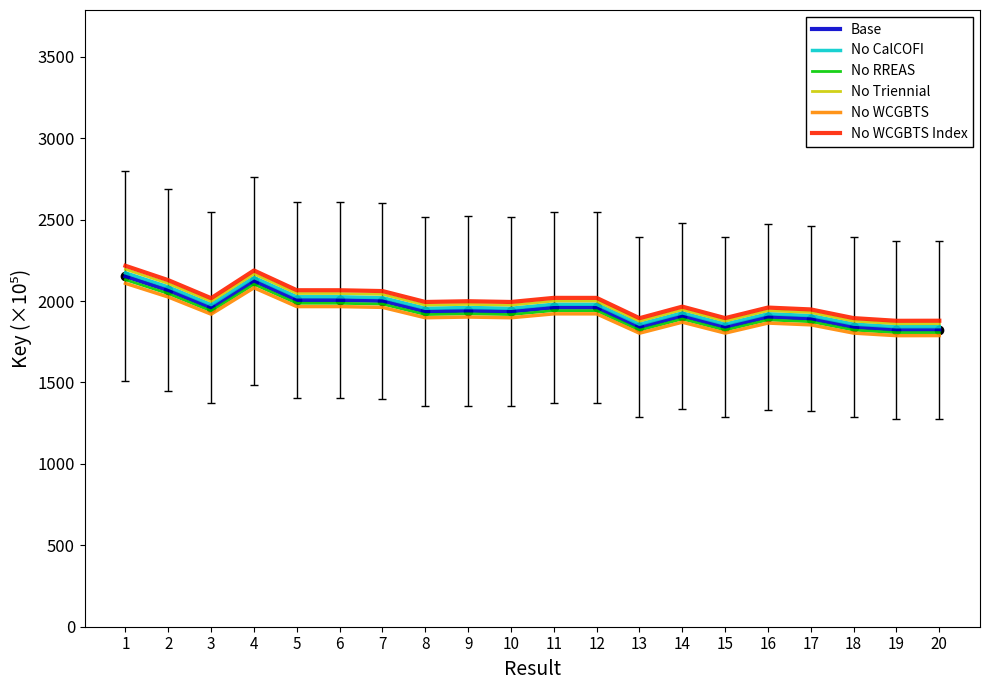

What is the difference between the highest and lowest values at 20?

91.2